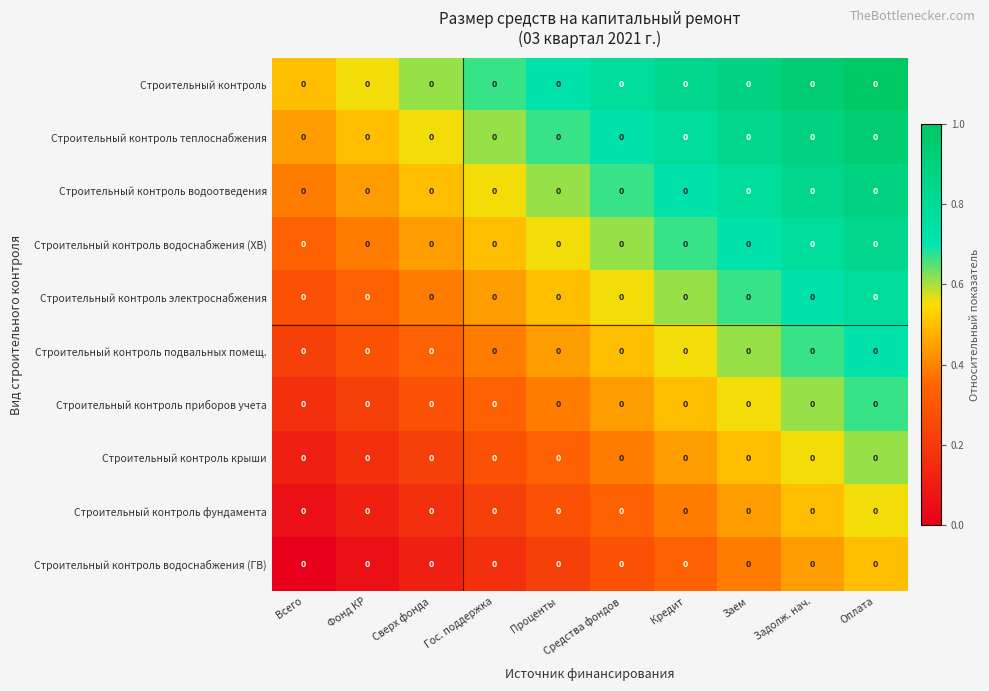

Read the Строительный контроль подвальных помещ. value at Всего.

0.2